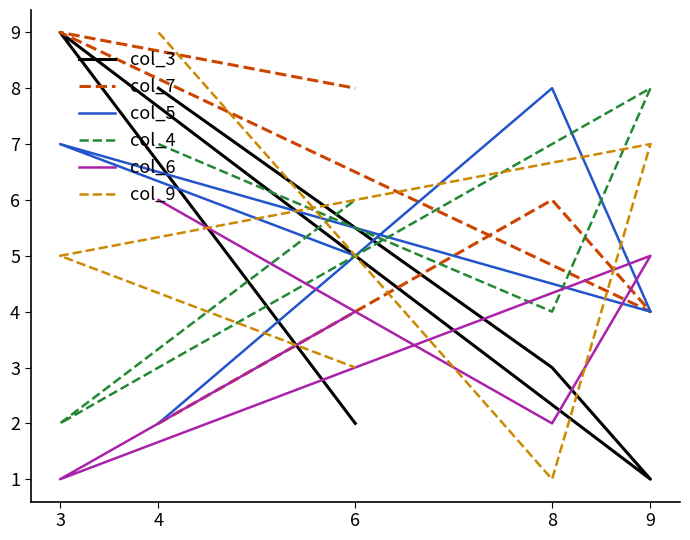

Is the value of col_3 at 3 greater than the value of col_5 at 3?

Yes